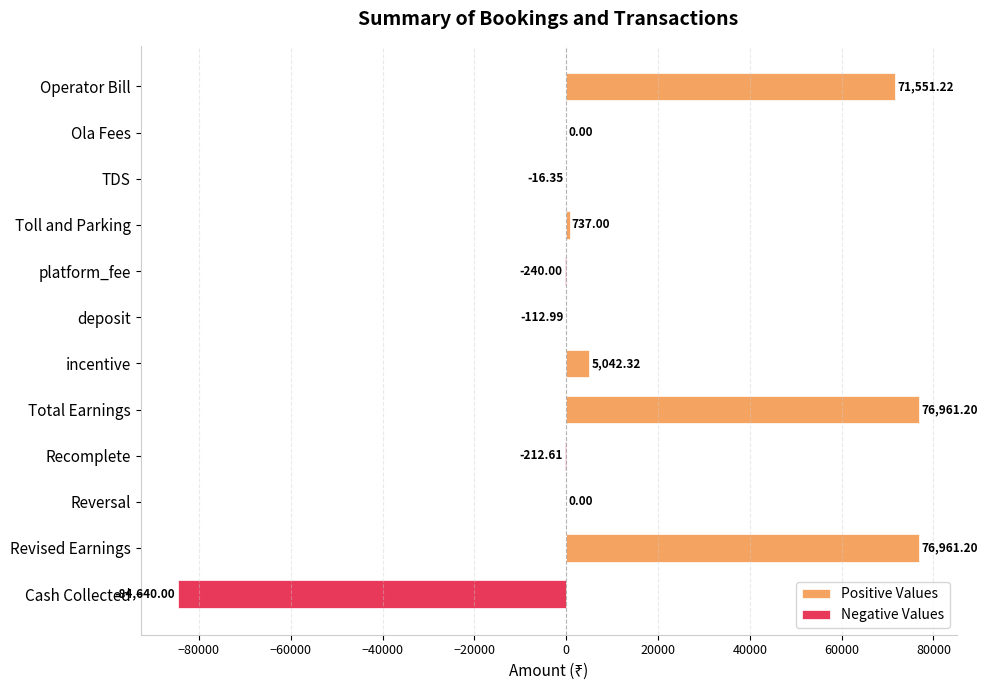

Reading left to right, what are all the values shown in this chart?

Operator Bill=71551.2	Ola Fees=0.0	TDS=-16.4	Toll and Parking=737.0	platform_fee=-240.0	deposit=-113.0	incentive=5042.3	Total Earnings=76961.2	Recomplete=-212.6	Reversal=0.0	Revised Earnings=76961.2	Cash Collected=-84640.0